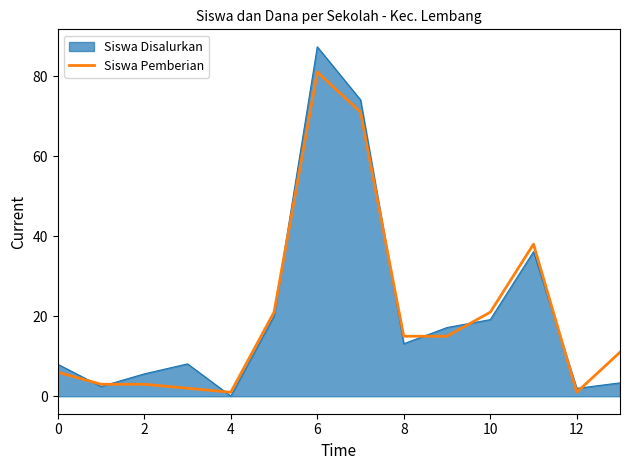

Which series has the widest spread of values?

Siswa Disalurkan